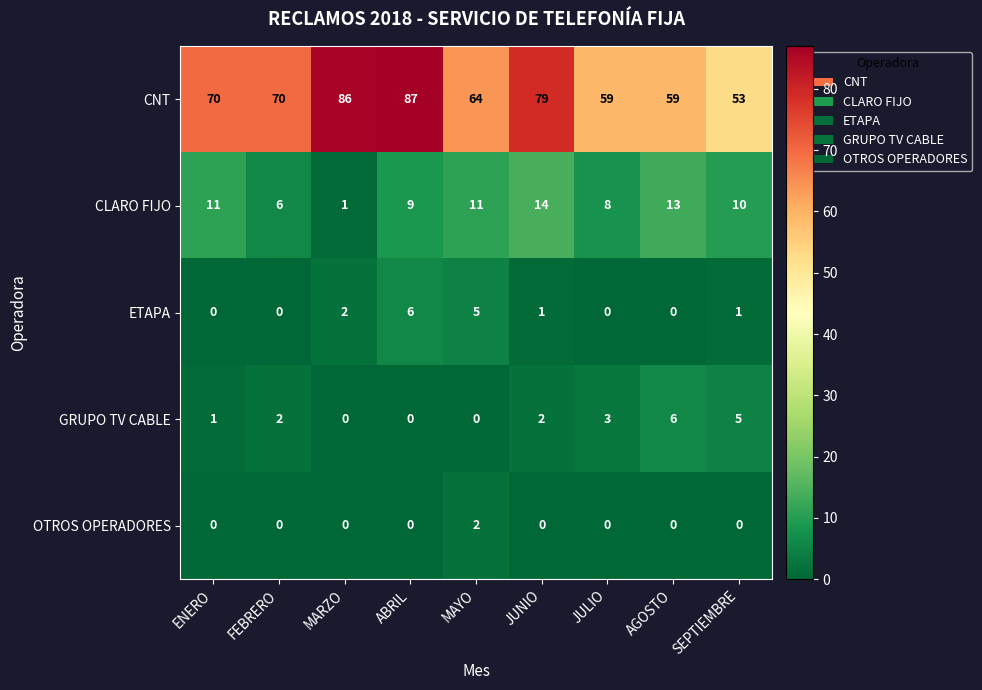

At SEPTIEMBRE, list the series in order from smallest to largest.

OTROS OPERADORES, ETAPA, GRUPO TV CABLE, CLARO FIJO, CNT